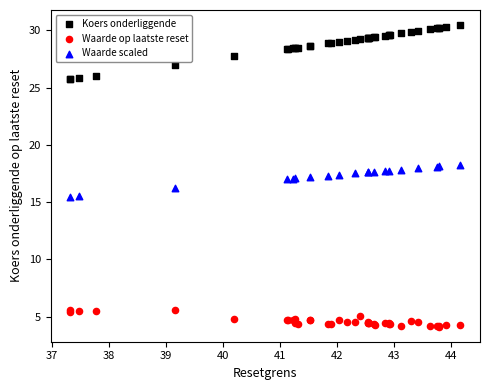

What are all the series names shown in the legend?

Koers onderliggende, Waarde op laatste reset, Waarde scaled